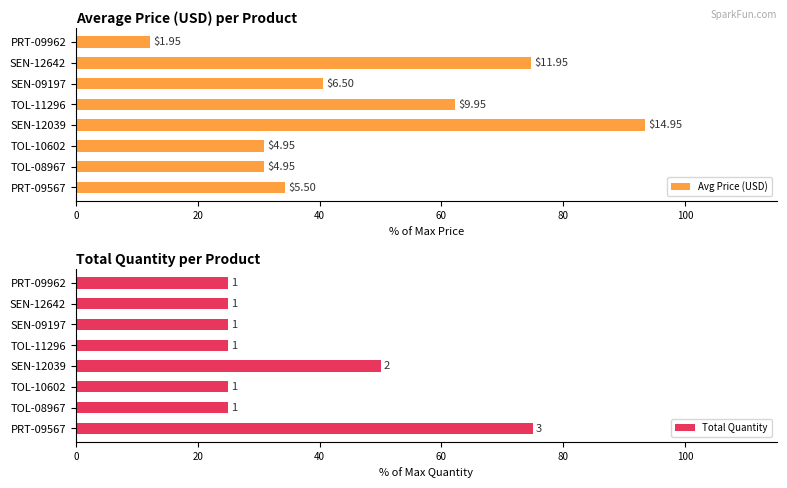

Reading left to right, extract all data points from this chart.

Avg Price (USD): 34.4	30.9	30.9	93.4	62.2	40.6	74.7	12.2
Total Quantity: 75.0	25.0	25.0	50.0	25.0	25.0	25.0	25.0